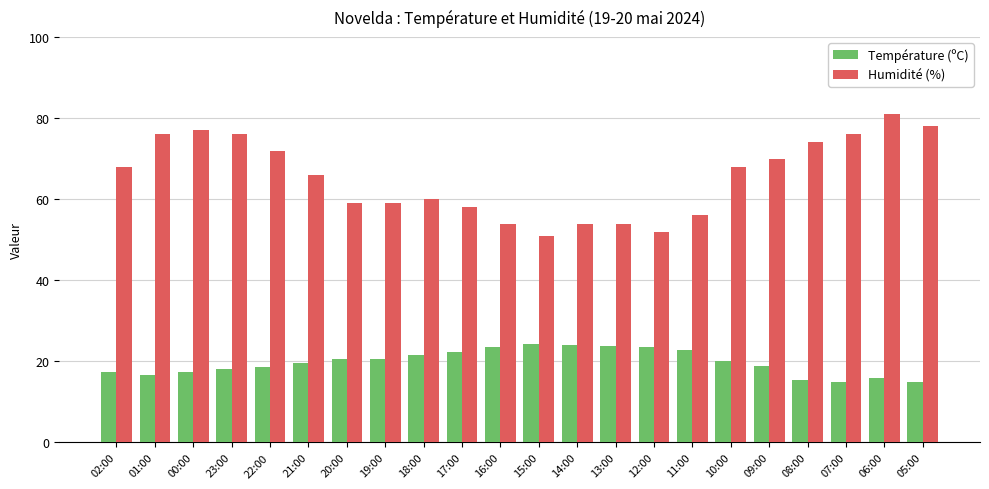

What are all the series names shown in the legend?

Température (ºC), Humidité (%)